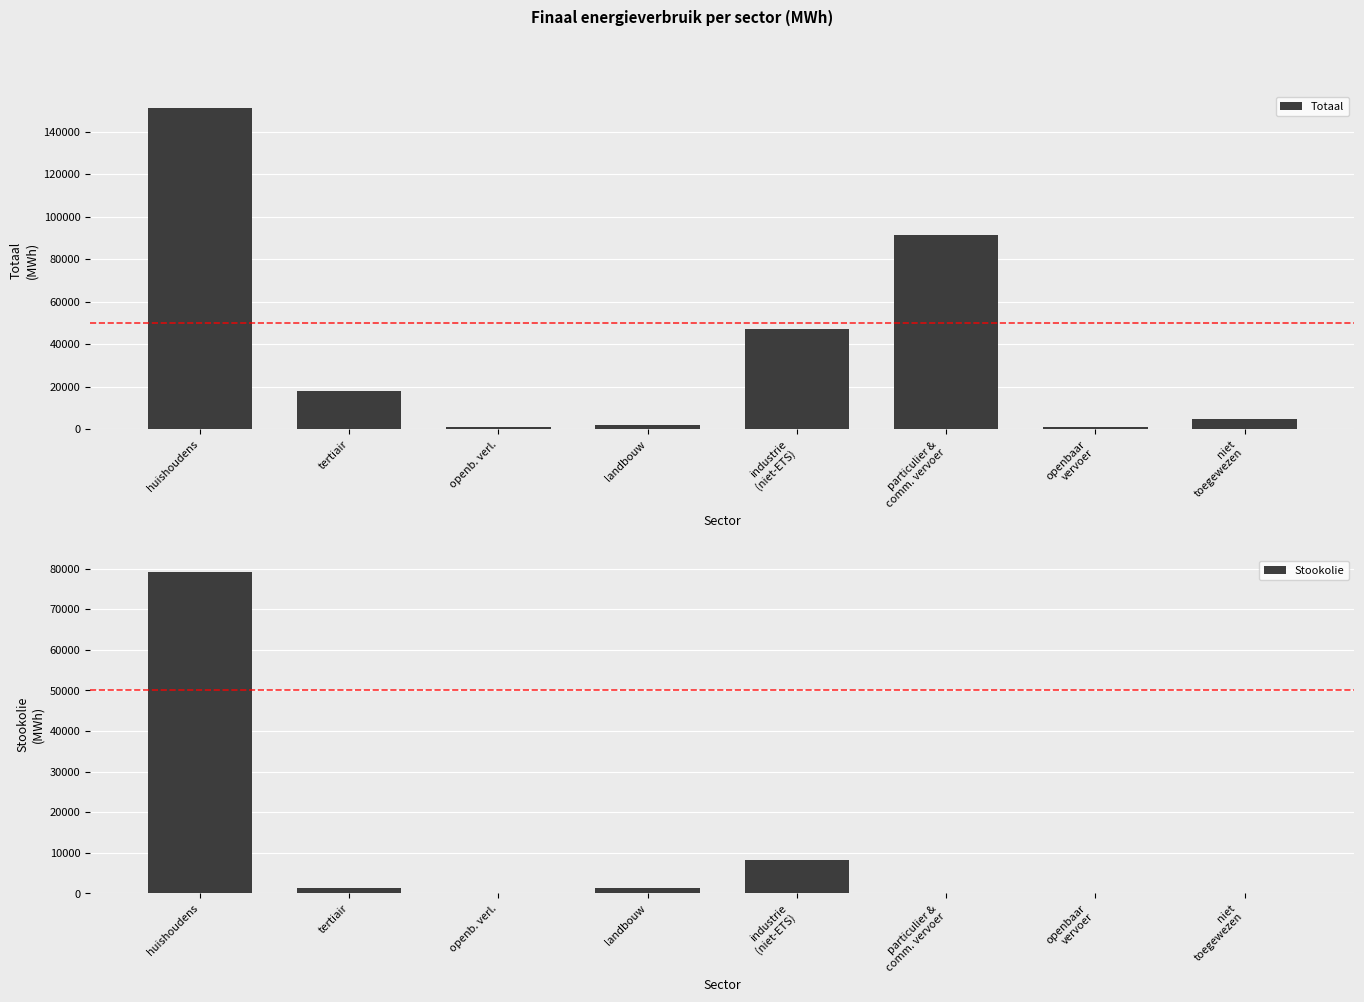

Which series has the largest total across all categories?

Totaal